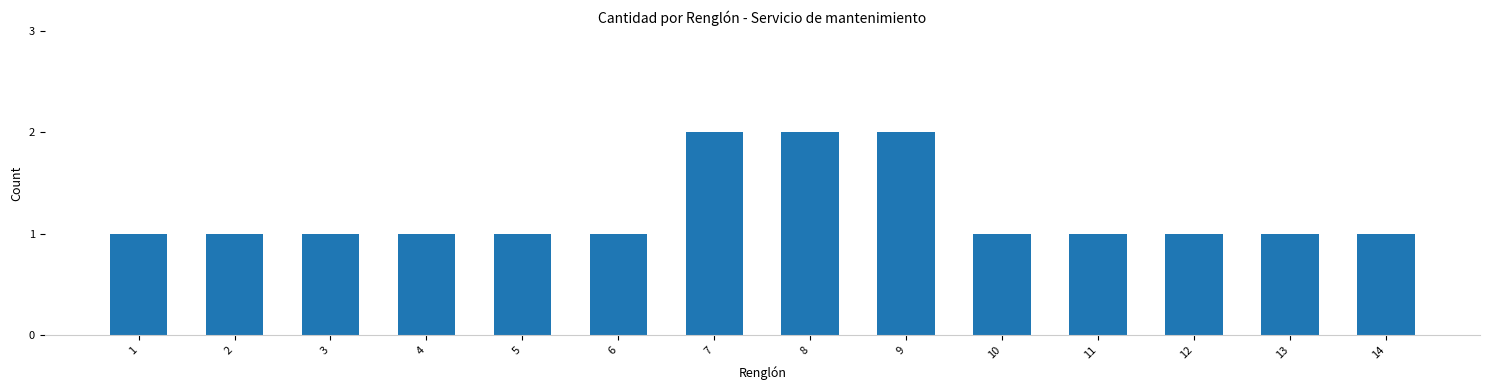

Reading left to right, transcribe all the data shown in this chart.

1=1	2=1	3=1	4=1	5=1	6=1	7=2	8=2	9=2	10=1	11=1	12=1	13=1	14=1